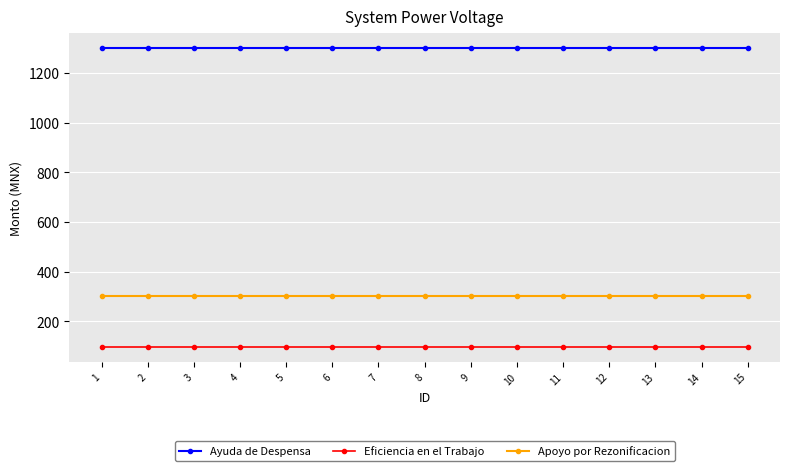

What is the sum of all Ayuda de Despensa values?

19500.0